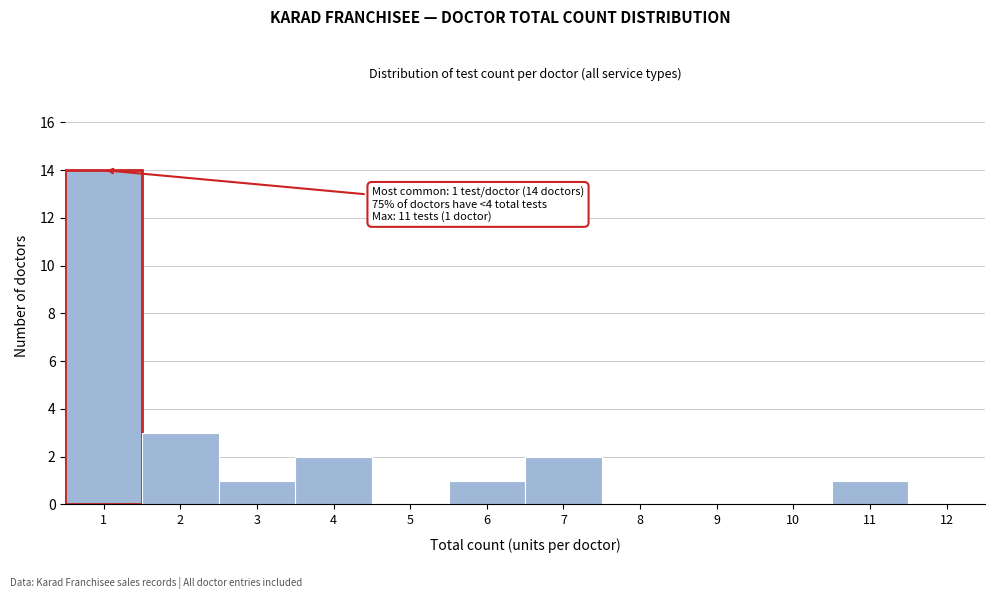

Which range on the x-axis has the tallest bar?

0.5 to 1.5